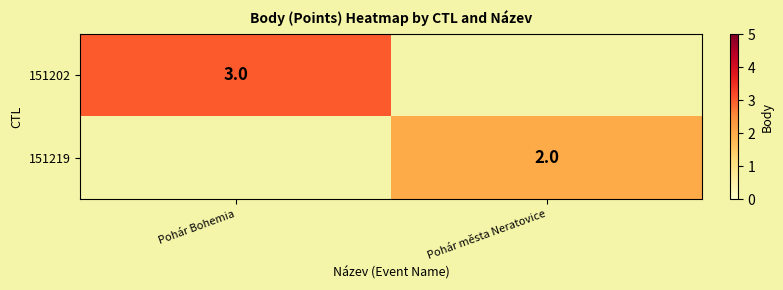

The 151219 series shows 2 at Pohár města Neratovice. True or false?

True